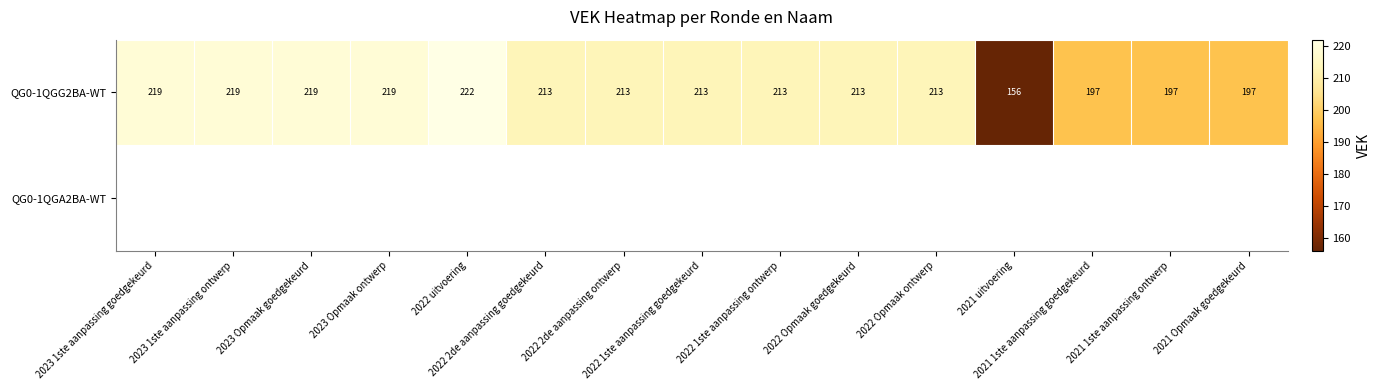

What is the difference between the maximum and minimum values in the QG0-1QGG2BA-WT series?

66